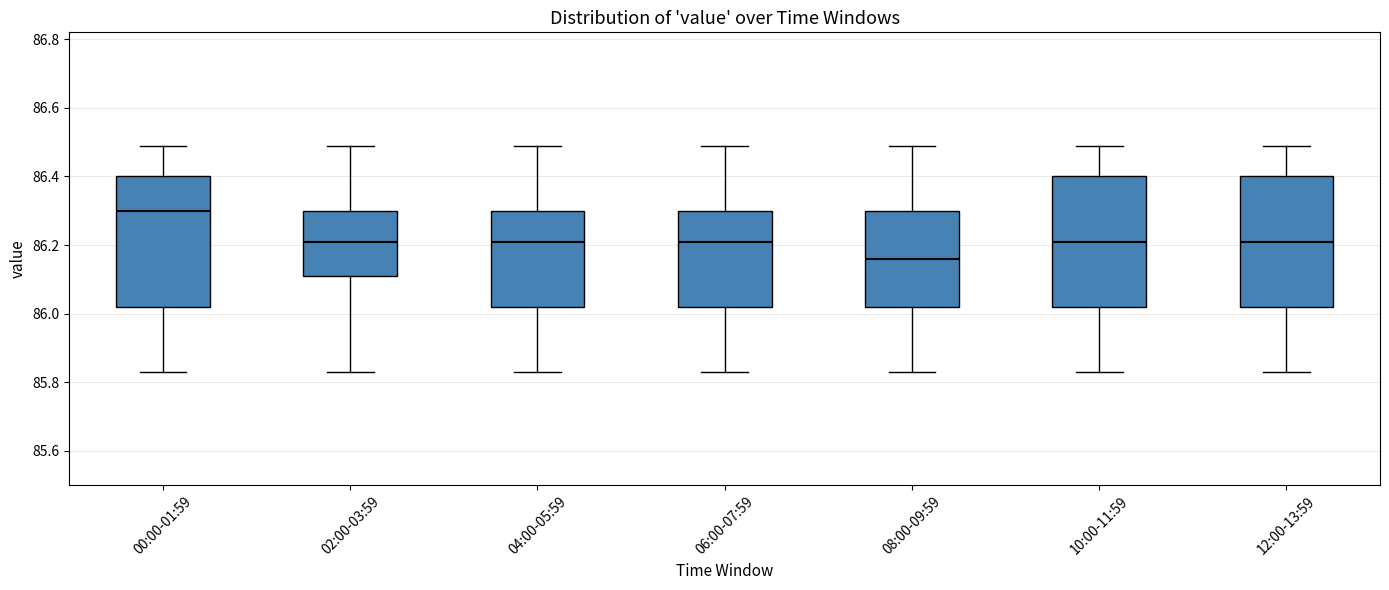

Where is the lower edge of the box for 06:00-07:59 on the y-axis? The values are not printed on the chart, so give them approximately, as read against the axis.

86.02